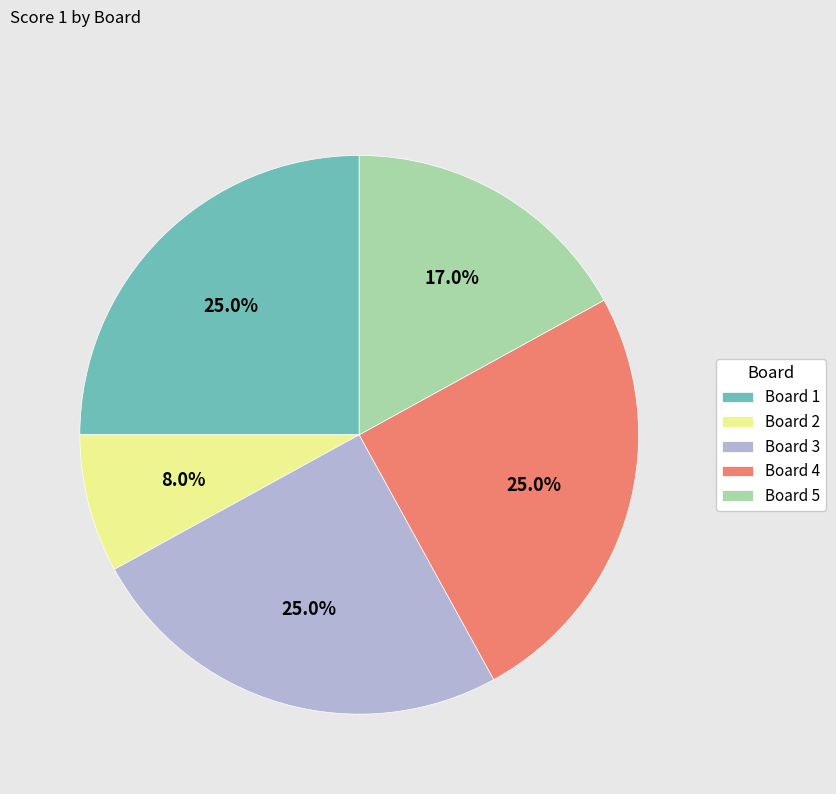

Count the number of slices in the pie.

5